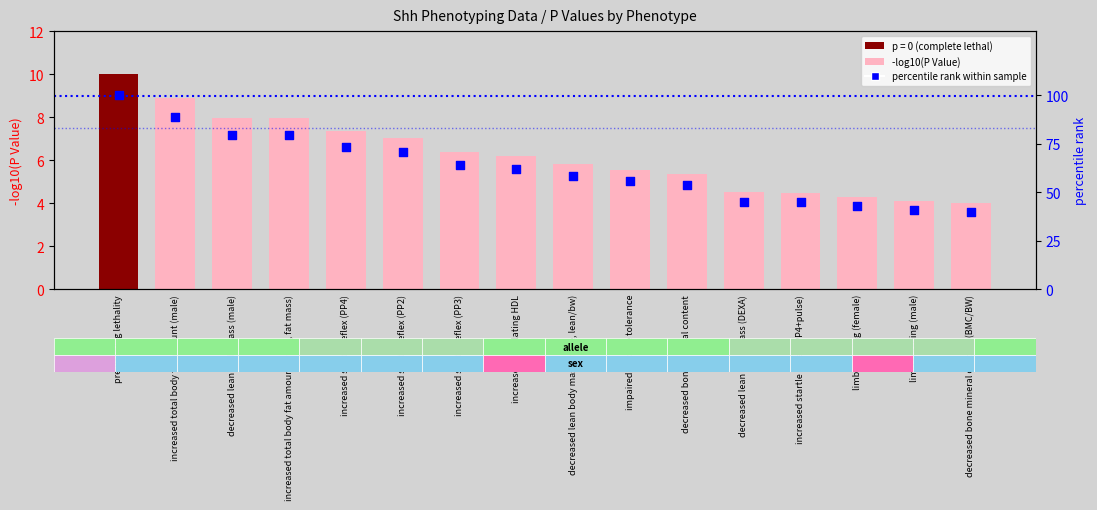

Which series has the widest spread of Y values?

percentile rank